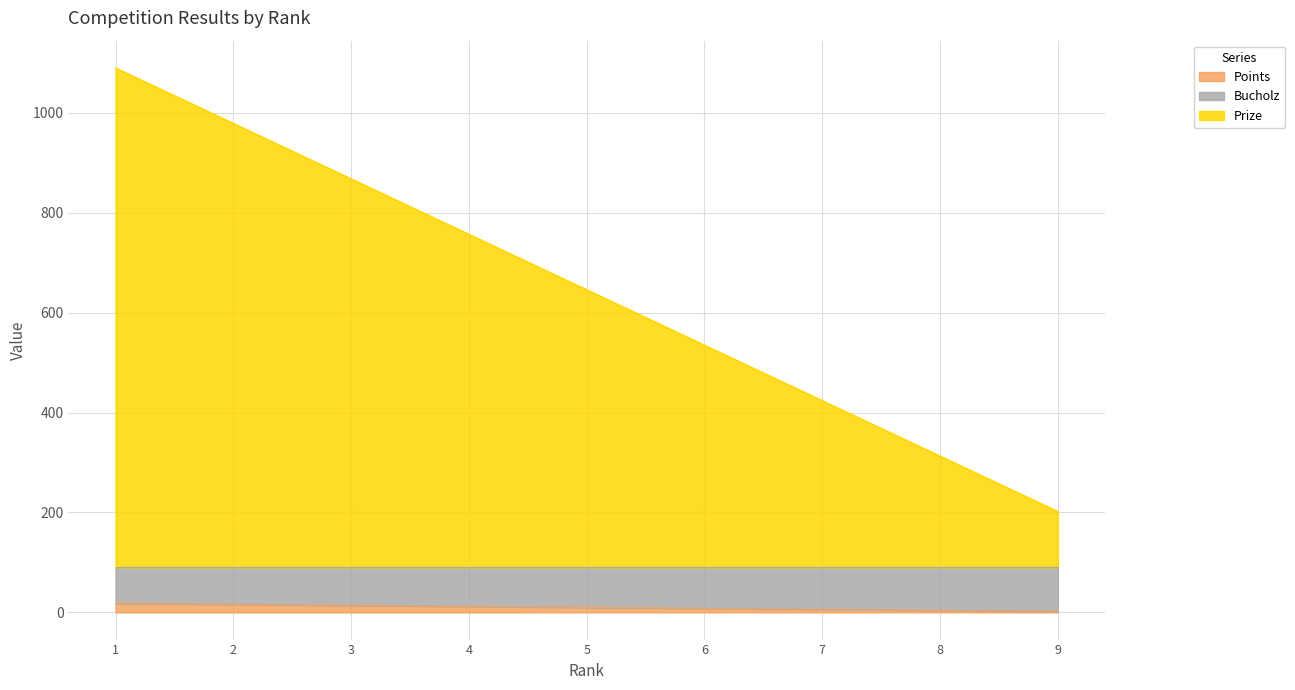

How many lines are shown in the chart?

2